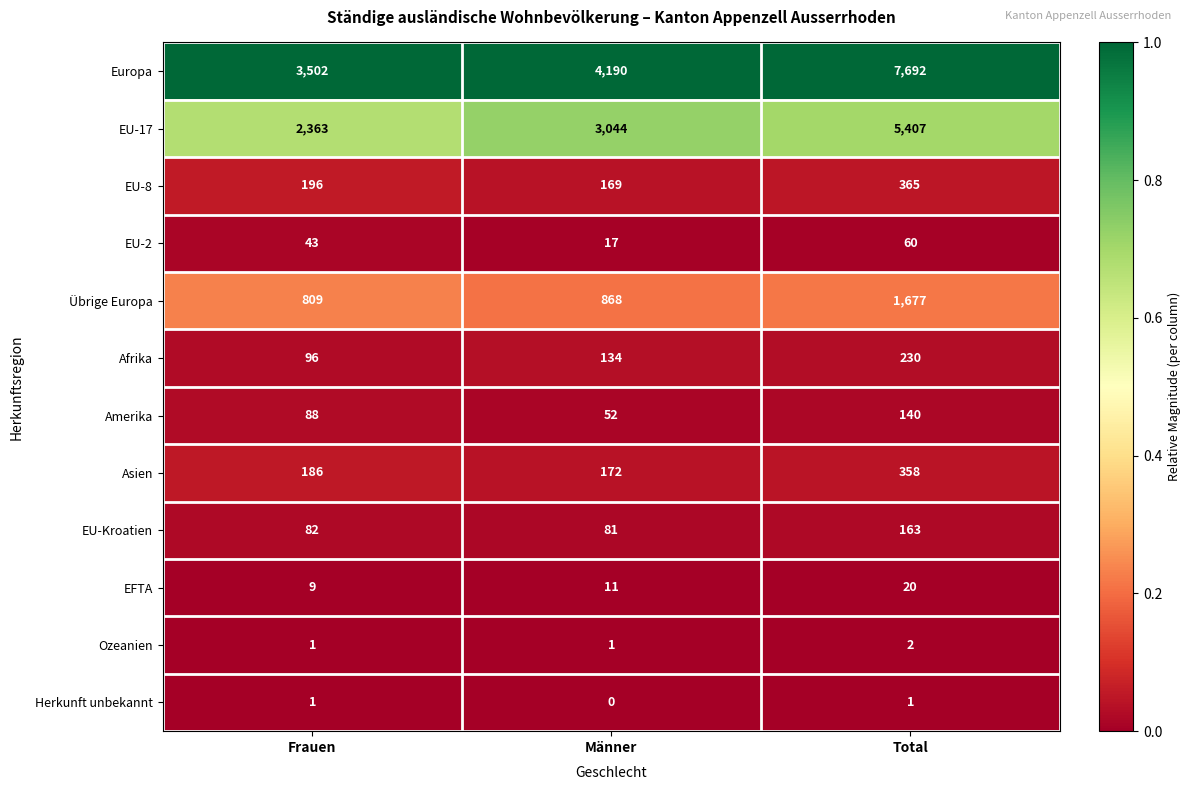

True or false: Europa has a value of 4190 at Männer.

True